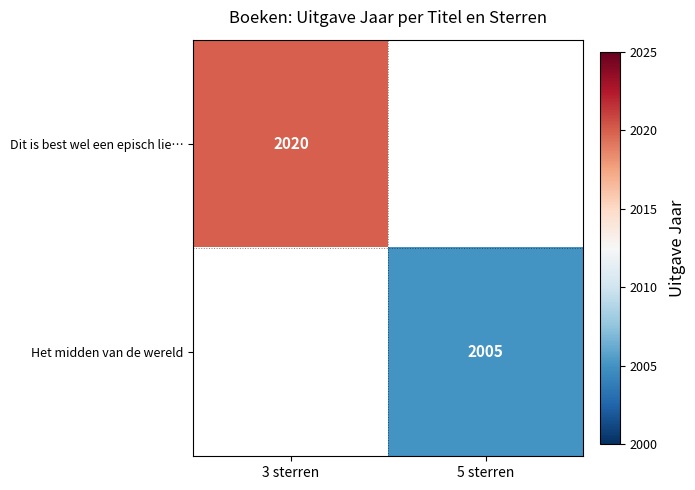

The Dit is best wel een episch lie… series shows 2020 at 3 sterren. True or false?

True